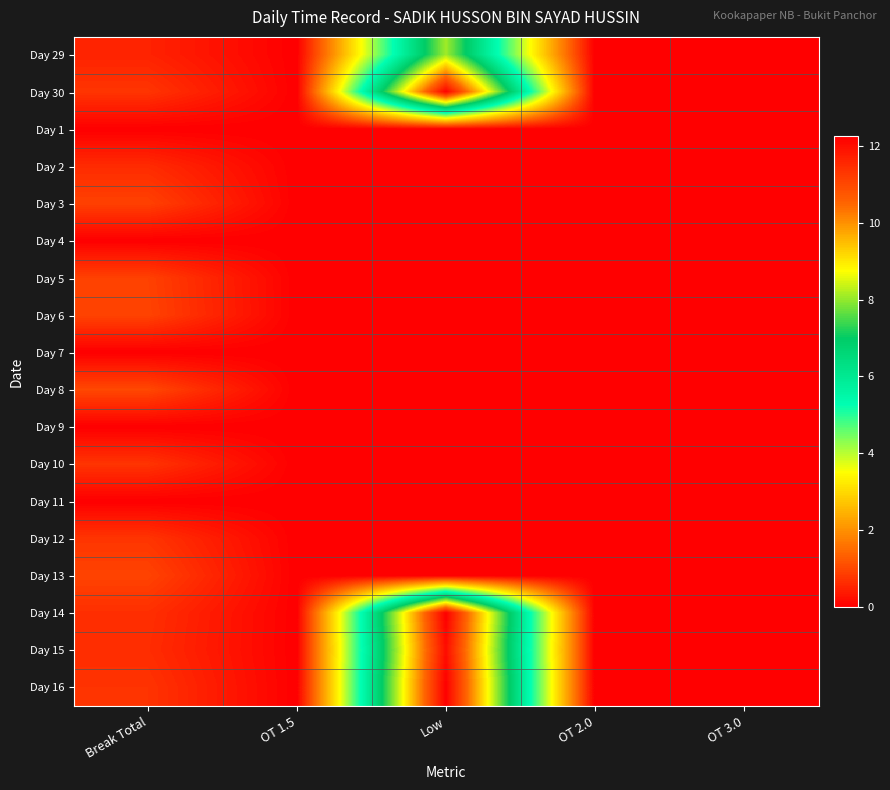

At Low, list the series in order from largest to smallest.

Day 14, Day 16, Day 30, Day 15, Day 29, Day 1, Day 2, Day 3, Day 4, Day 5, Day 6, Day 7, Day 8, Day 9, Day 10, Day 11, Day 12, Day 13